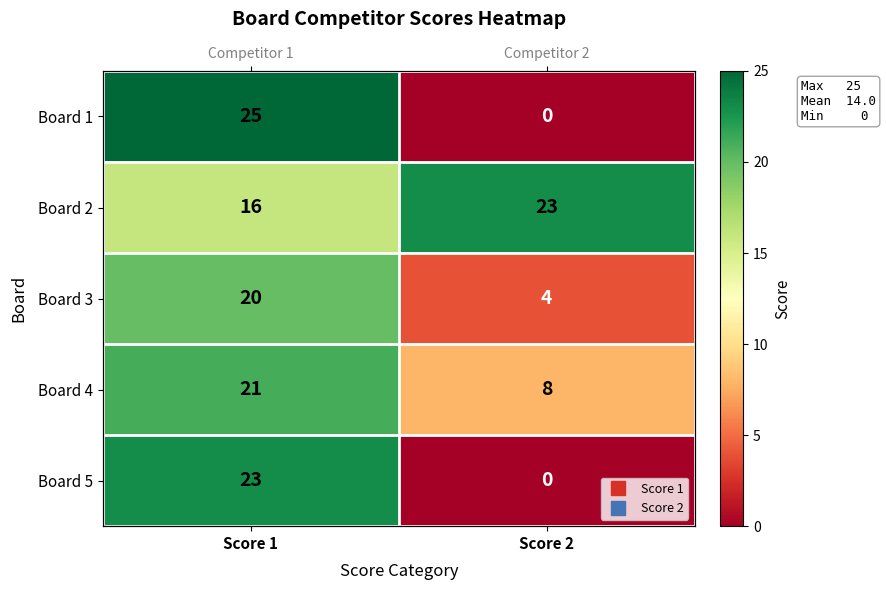

What is the average value of the Board 5 series?

12